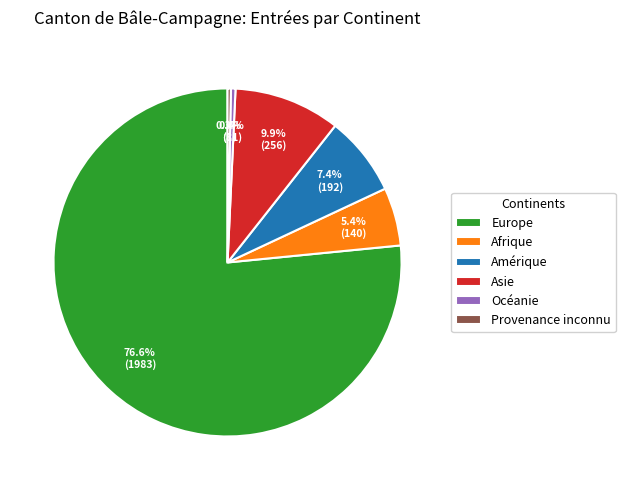

To the nearest percent, what is the average slice percentage?

17%